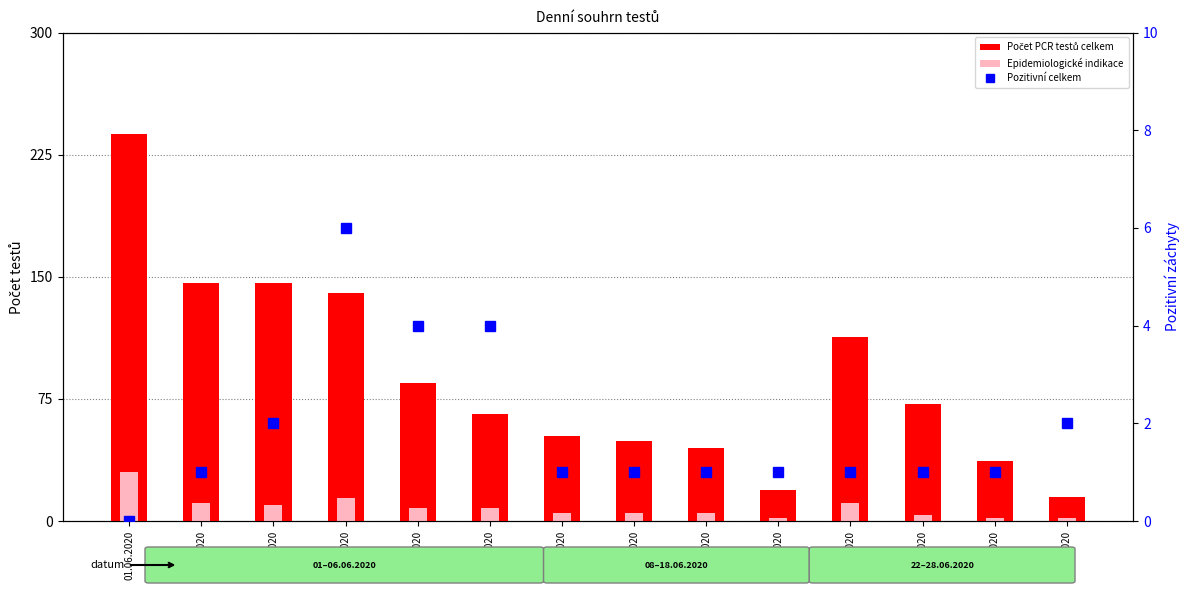

At which category does the chart reach its peak across all series?

01.06.2020